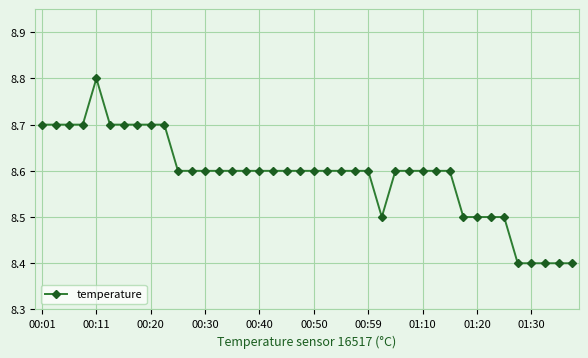

True or false: there are more than 0 points higher than both neighbors.

True